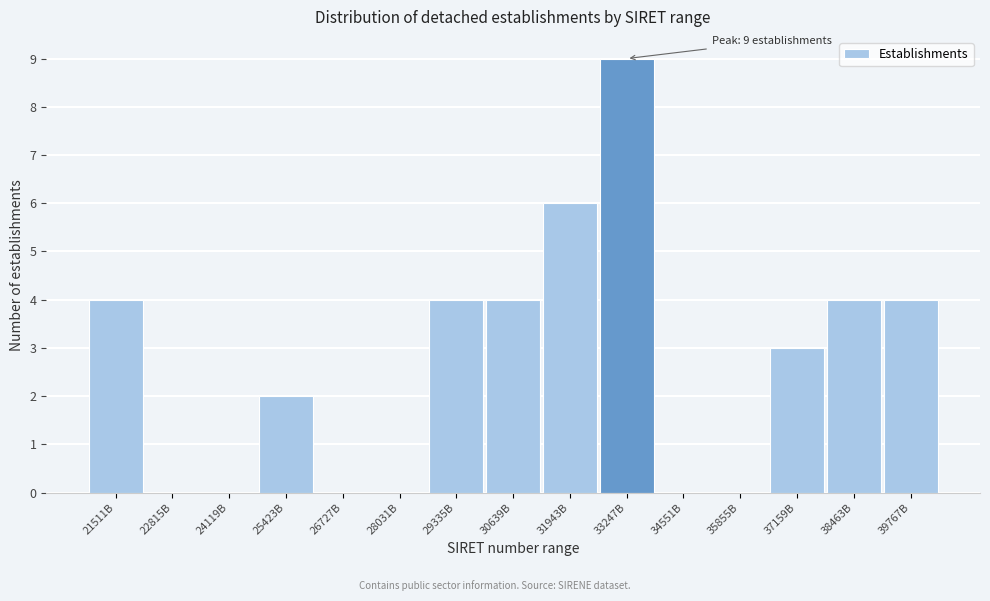

Reading left to right, list all the values displayed in this chart.

21511B=4	22815B=0	24119B=0	25423B=2	26727B=0	28031B=0	29335B=4	30639B=4	31943B=6	33247B=9	34551B=0	35855B=0	37159B=3	38463B=4	39767B=4